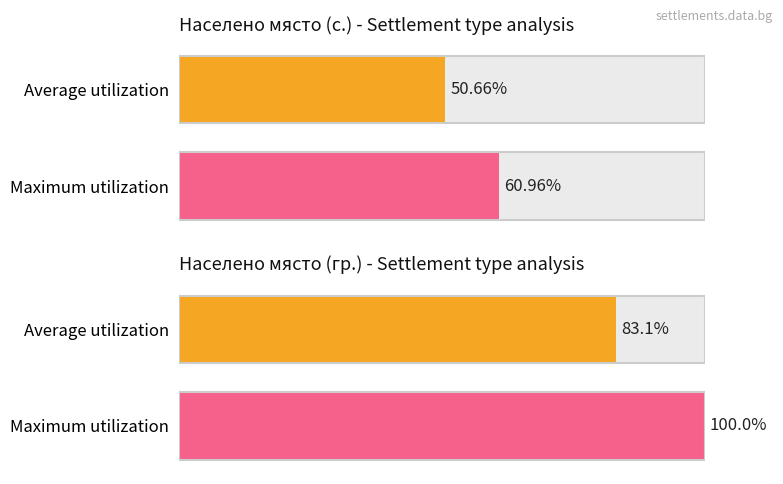

The Average utilization series shows 80.8 at обл. Благоевград. True or false?

False